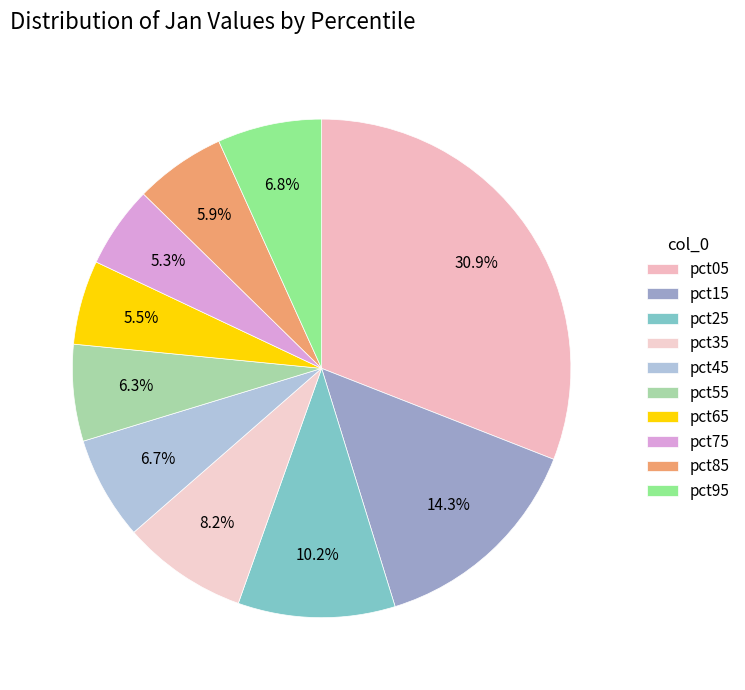

How many segments does this pie chart have?

10